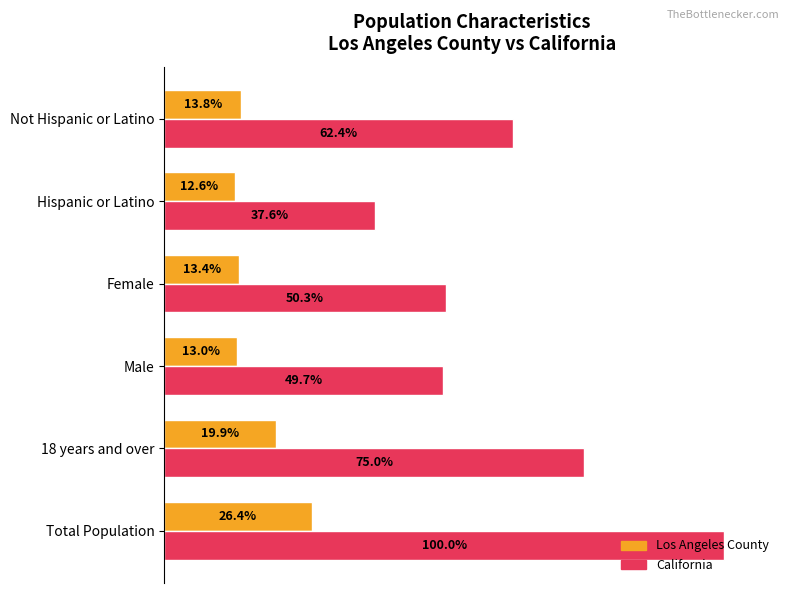

Which series has the largest total across all categories?

California